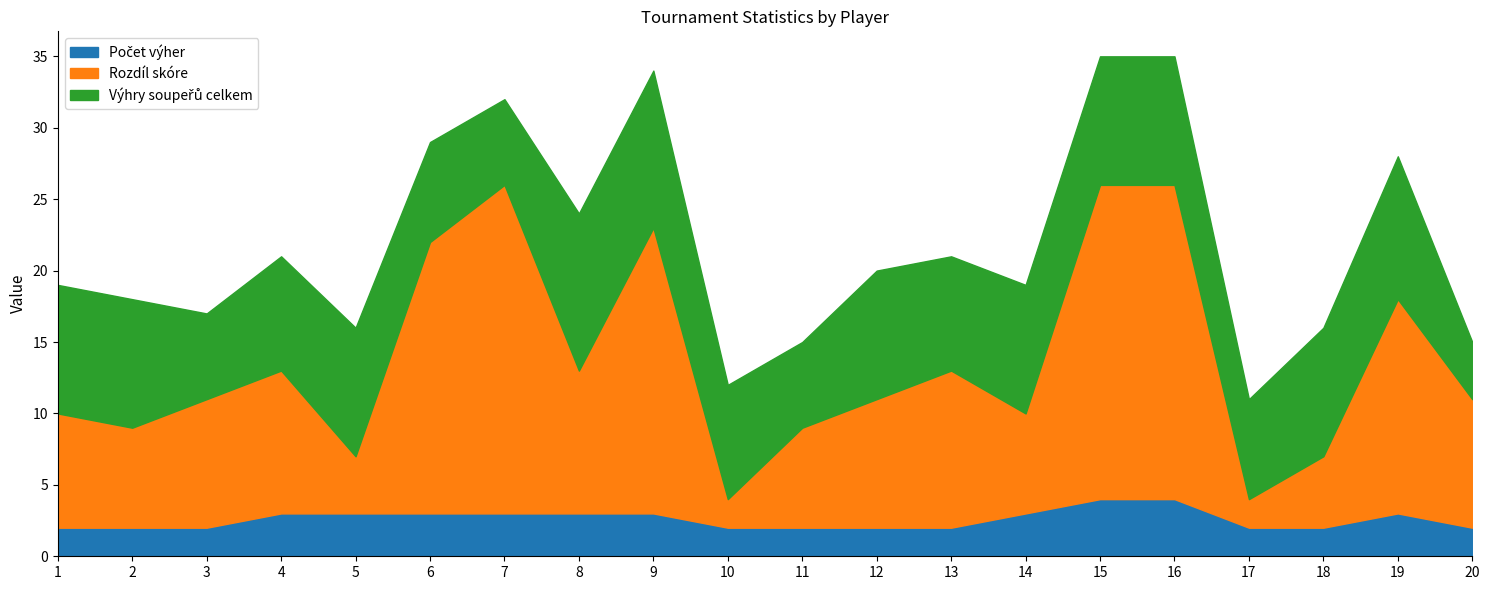

At which category does the chart reach its peak across all series?

7